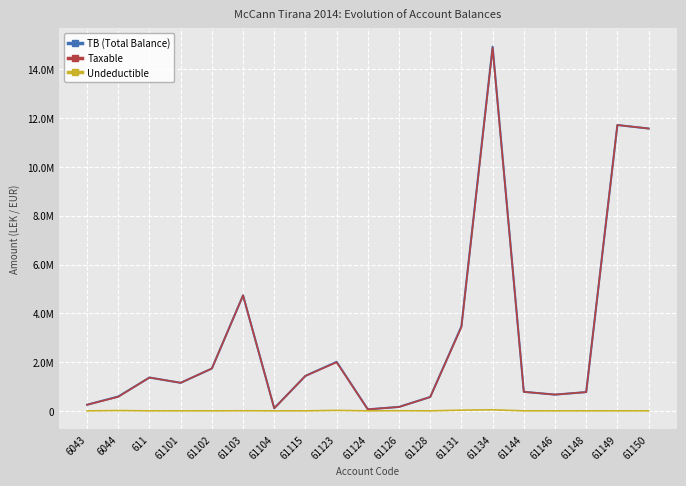

Is the value of Undeductible at 61115 greater than the value of Taxable at 6043?

No